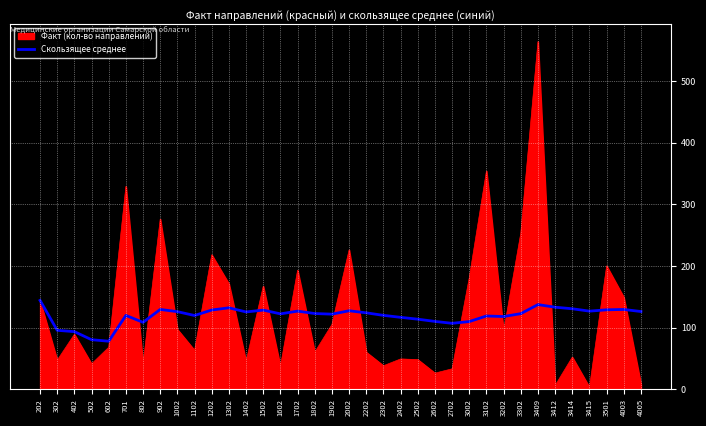

Which series has the widest spread of values?

Факт (кол-во направлений)